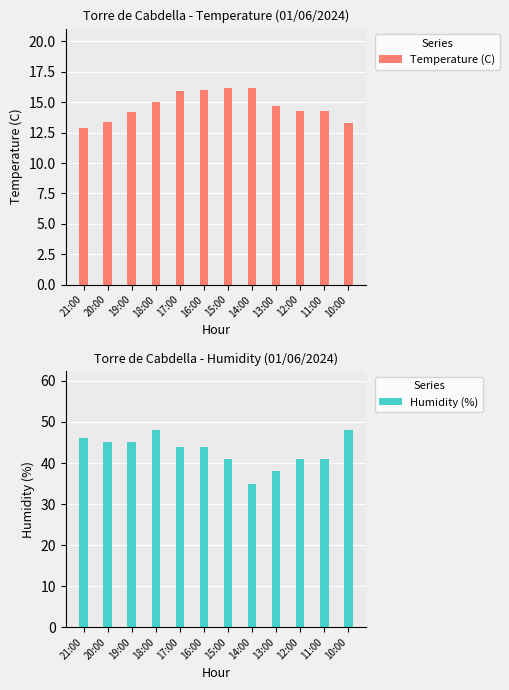

What is the sum of the Temperature (C) values at 17:00 and 11:00?

30.2